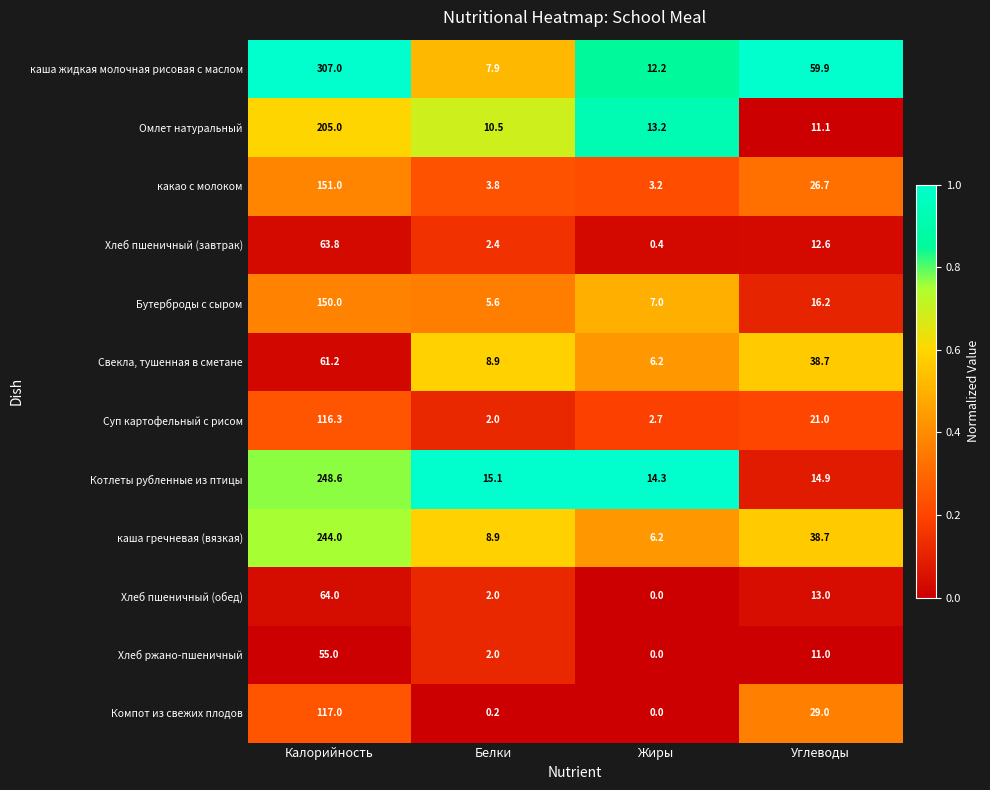

Rank the series by their maximum value, from highest to lowest.

каша жидкая молочная рисовая с маслом, Котлеты рубленные из птицы, каша гречневая (вязкая), Омлет натуральный, какао с молоком, Бутерброды с сыром, Компот из свежих плодов, Суп картофельный с рисом, Хлеб пшеничный (обед), Хлеб пшеничный (завтрак), Свекла, тушенная в сметане, Хлеб ржано-пшеничный